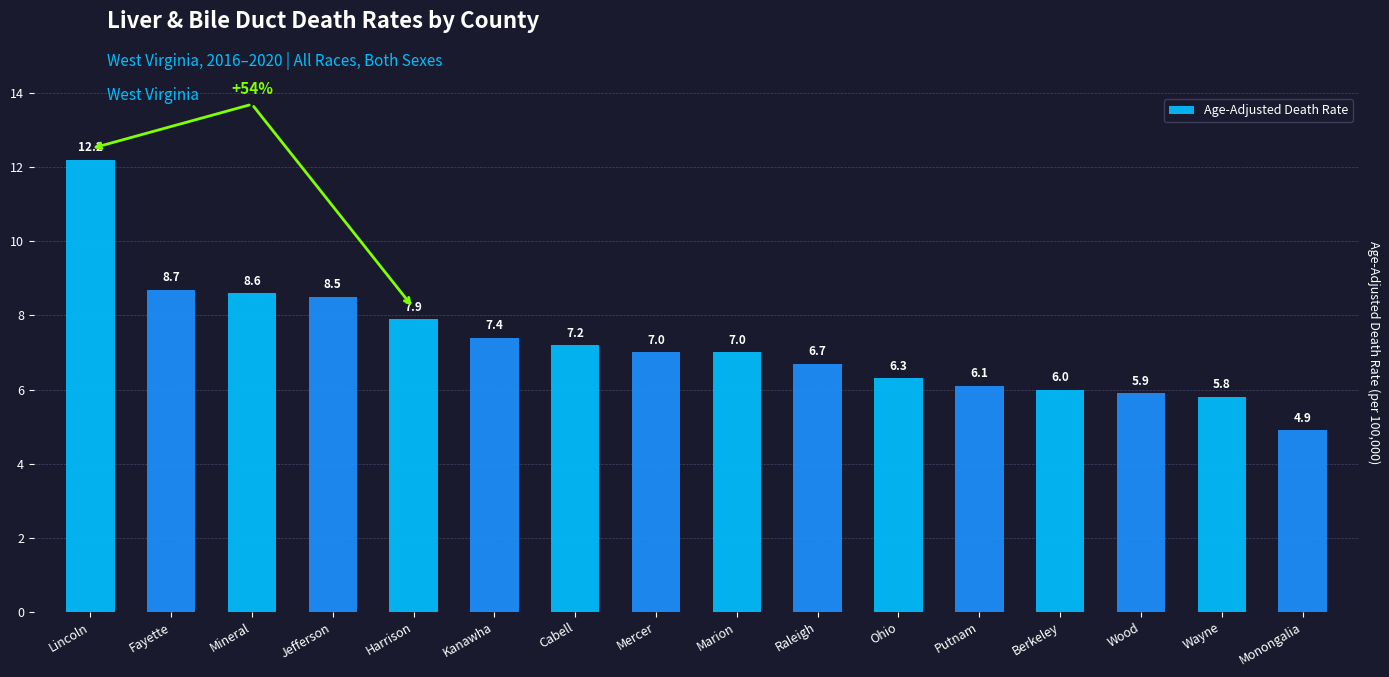

Does the chart contain stacked bars?

No